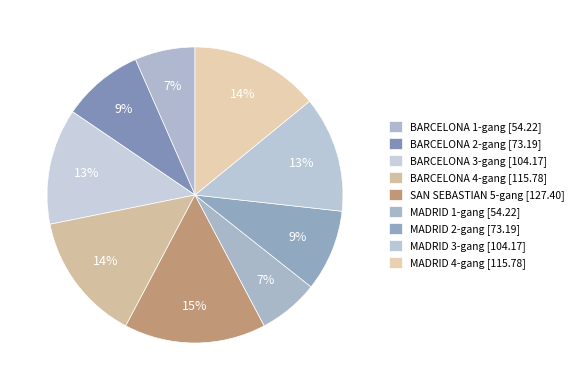

To the nearest percent, what percentage of the pie is SAN SEBASTIAN 5-gang?

15%